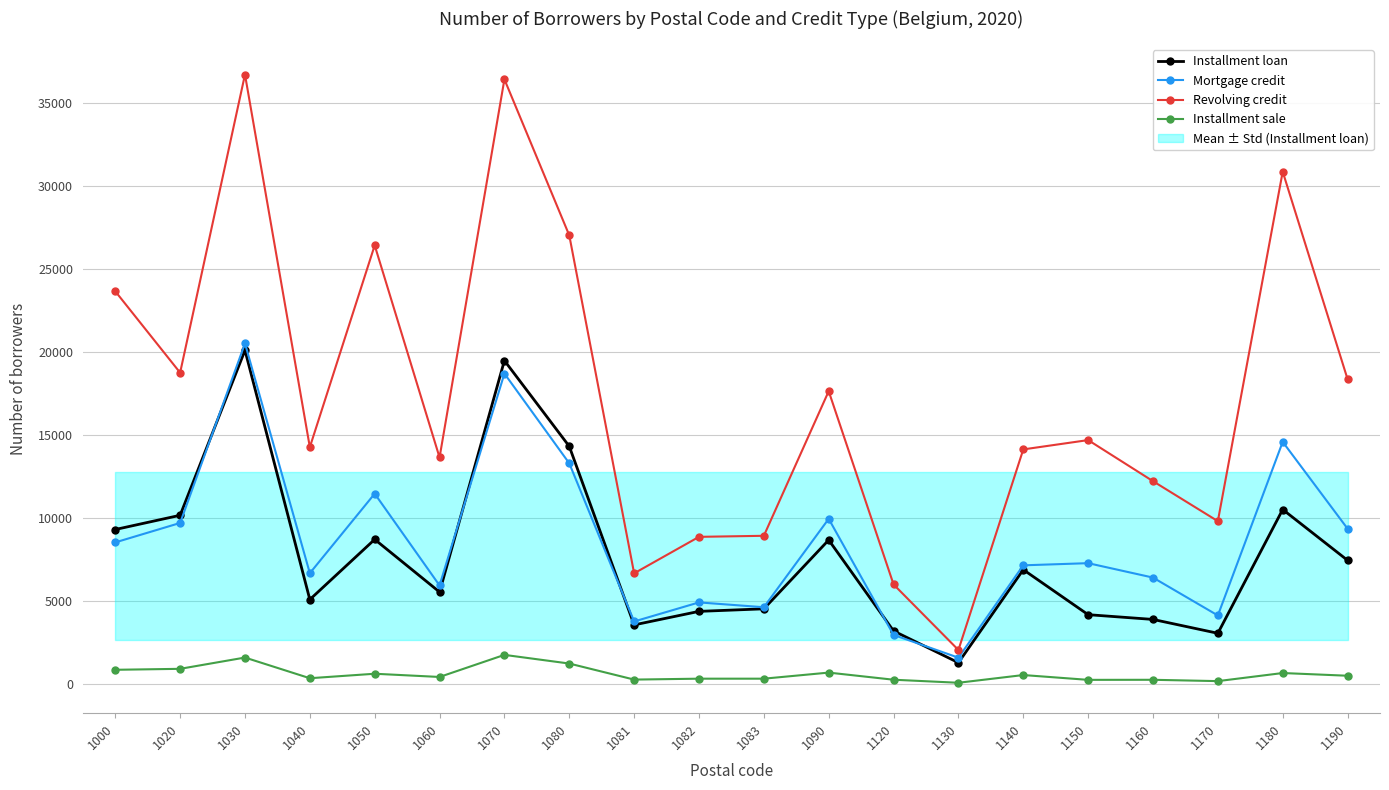

Which label corresponds to the smallest value in the chart?

1130